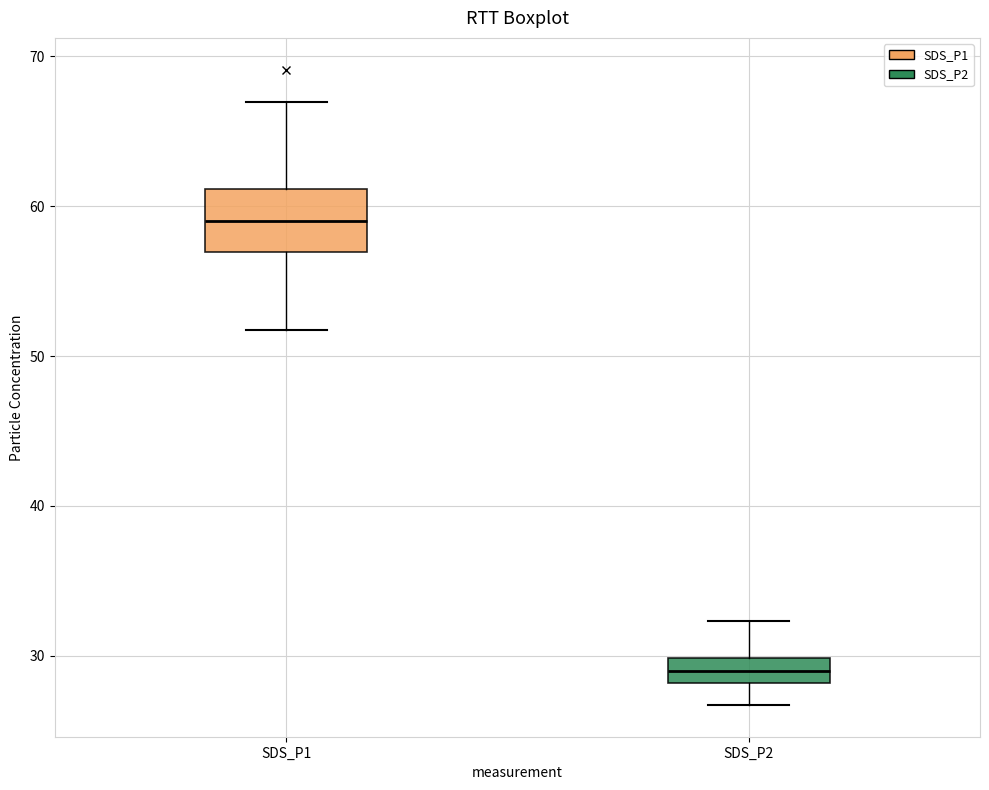

Where does the lower whisker of the box for SDS_P1 end on the y-axis? The values are not printed on the chart, so give them approximately, as read against the axis.

52